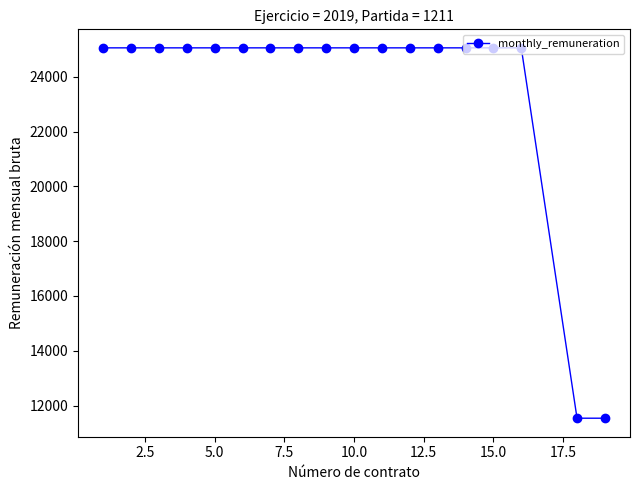

What is the difference between the maximum and minimum values?

13518